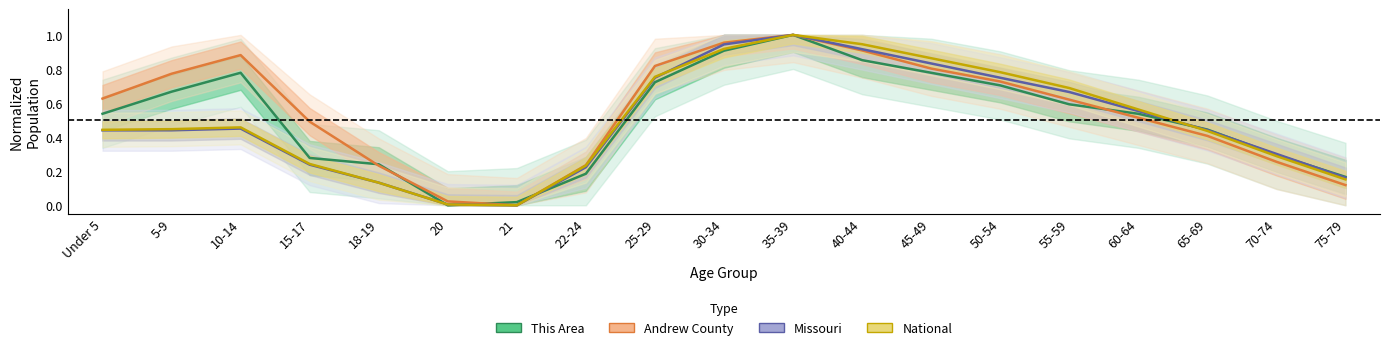

What is the total value across all series at 55-59?

2.6